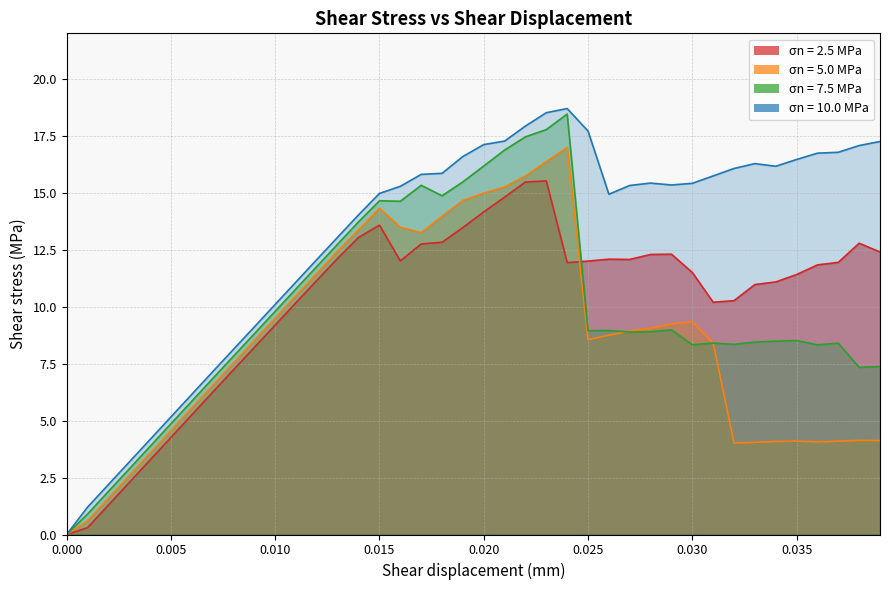

How many data points in 2.5 MPa are above 11?

25